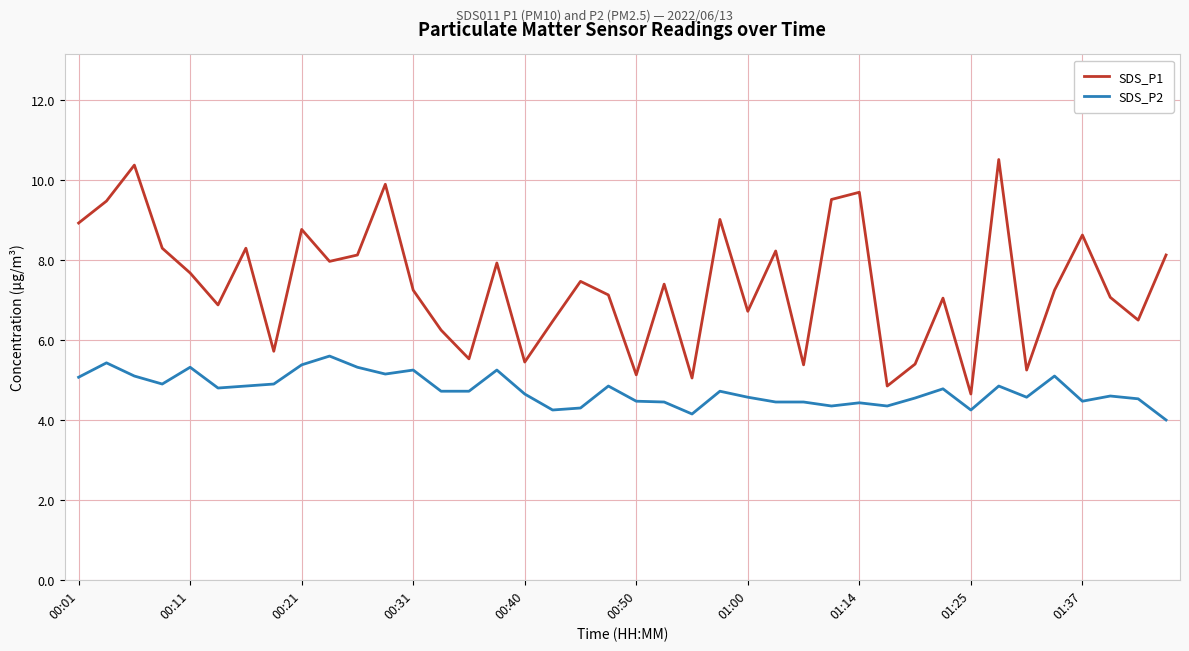

Which series has the largest total across all categories?

SDS_P1